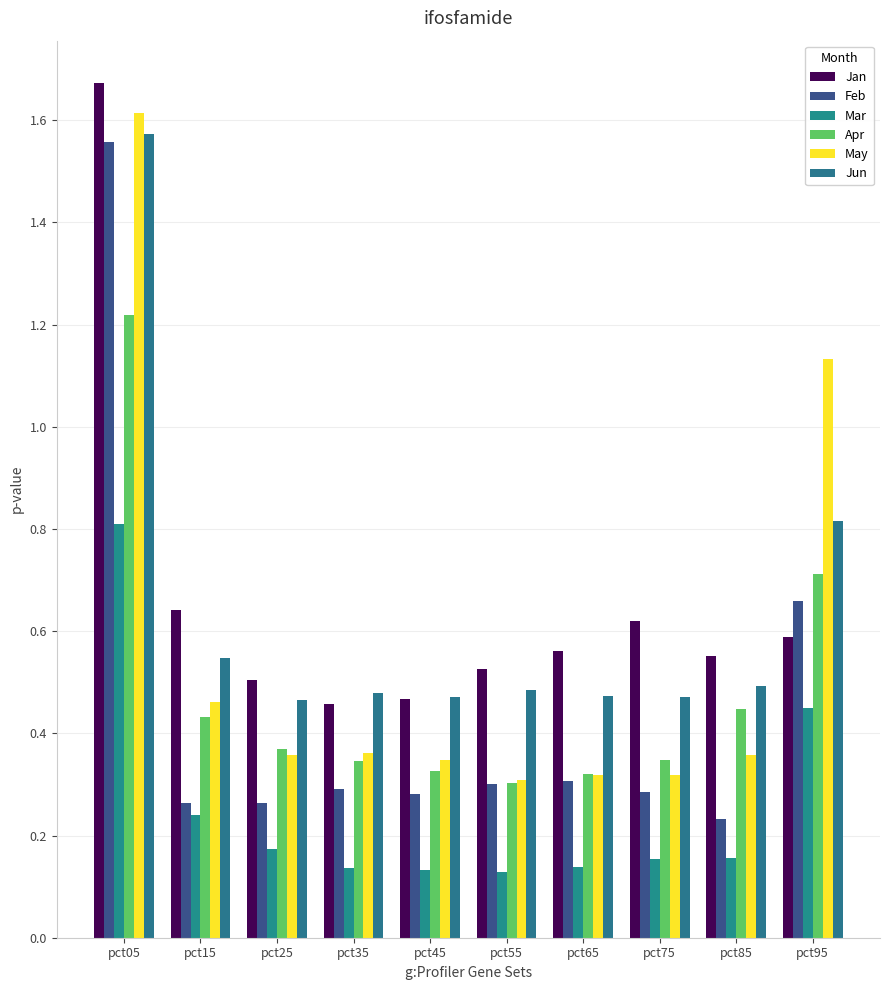

Reading left to right, list all the values displayed in this chart.

Jan: pct05=1.7	pct15=0.6	pct25=0.5	pct35=0.5	pct45=0.5	pct55=0.5	pct65=0.6	pct75=0.6	pct85=0.6	pct95=0.6
Feb: pct05=1.6	pct15=0.3	pct25=0.3	pct35=0.3	pct45=0.3	pct55=0.3	pct65=0.3	pct75=0.3	pct85=0.2	pct95=0.7
Mar: pct05=0.8	pct15=0.2	pct25=0.2	pct35=0.1	pct45=0.1	pct55=0.1	pct65=0.1	pct75=0.2	pct85=0.2	pct95=0.4
Apr: pct05=1.2	pct15=0.4	pct25=0.4	pct35=0.3	pct45=0.3	pct55=0.3	pct65=0.3	pct75=0.3	pct85=0.4	pct95=0.7
May: pct05=1.6	pct15=0.5	pct25=0.4	pct35=0.4	pct45=0.3	pct55=0.3	pct65=0.3	pct75=0.3	pct85=0.4	pct95=1.1
Jun: pct05=1.6	pct15=0.5	pct25=0.5	pct35=0.5	pct45=0.5	pct55=0.5	pct65=0.5	pct75=0.5	pct85=0.5	pct95=0.8